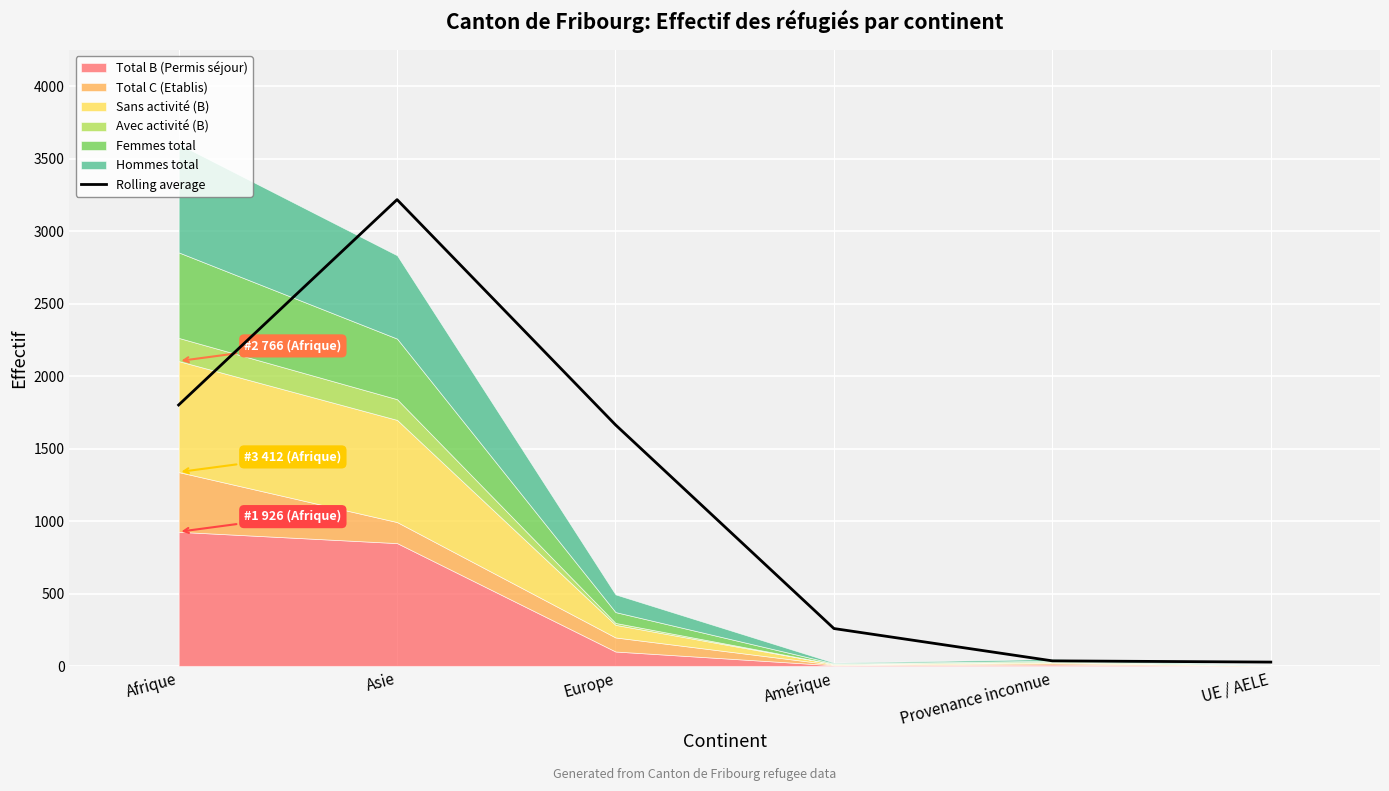

Reading left to right, transcribe all the data shown in this chart.

1801.0	3218.0	1664.0	258.5	35.5	27.0